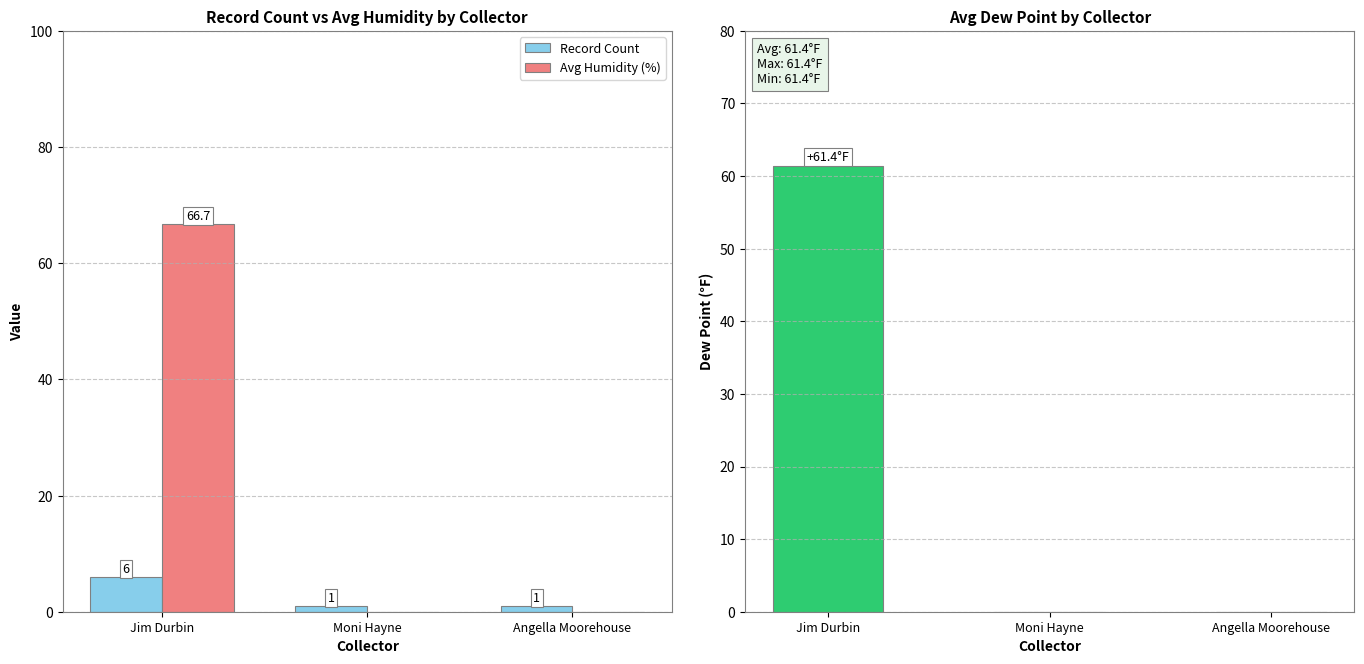

What position from the right is Angella Moorehouse?

1